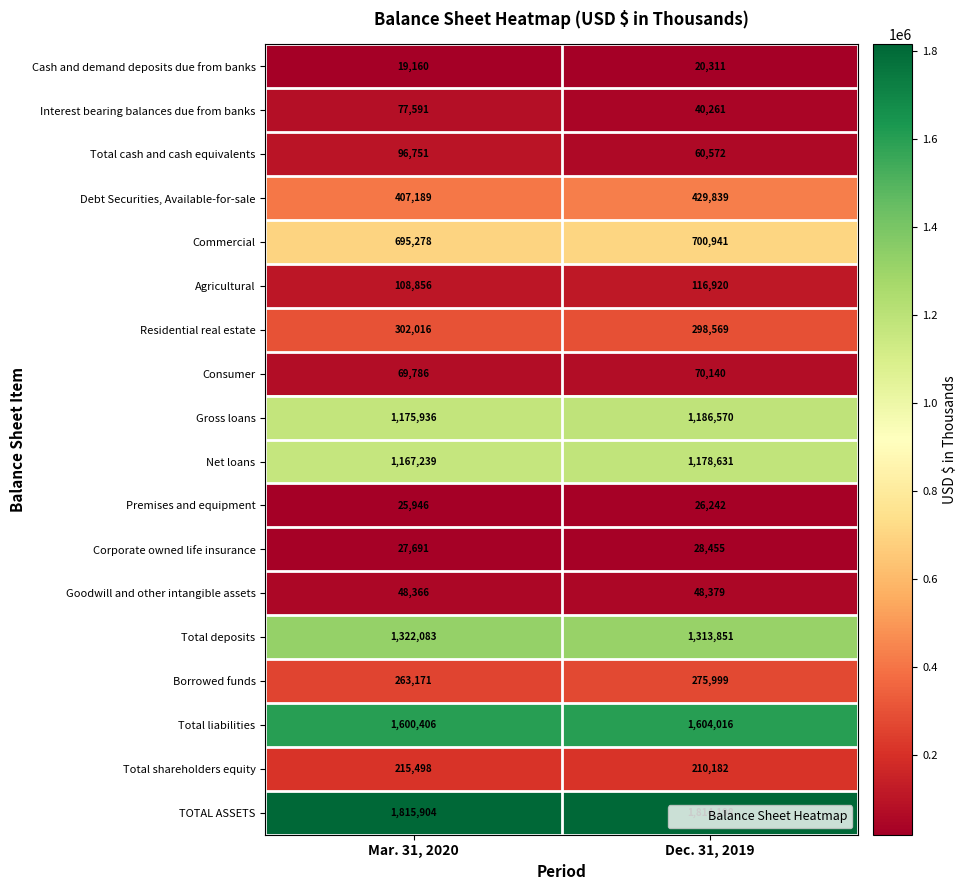

The Corporate owned life insurance series shows 14807 at Dec. 31, 2019. True or false?

False